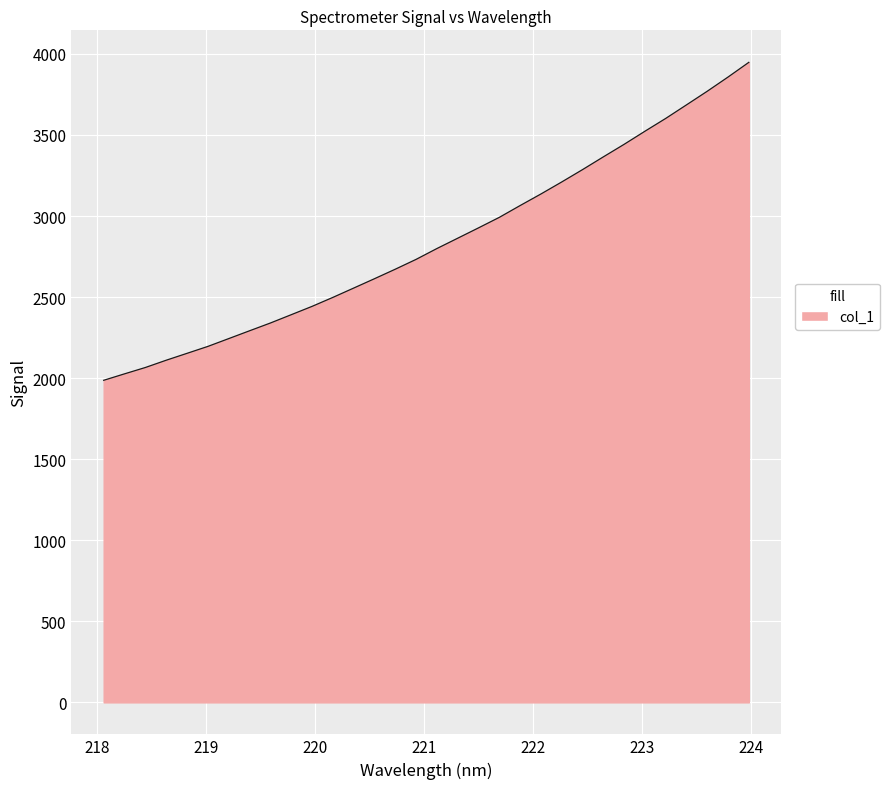

Does the chart display data point markers on the line(s)?

No